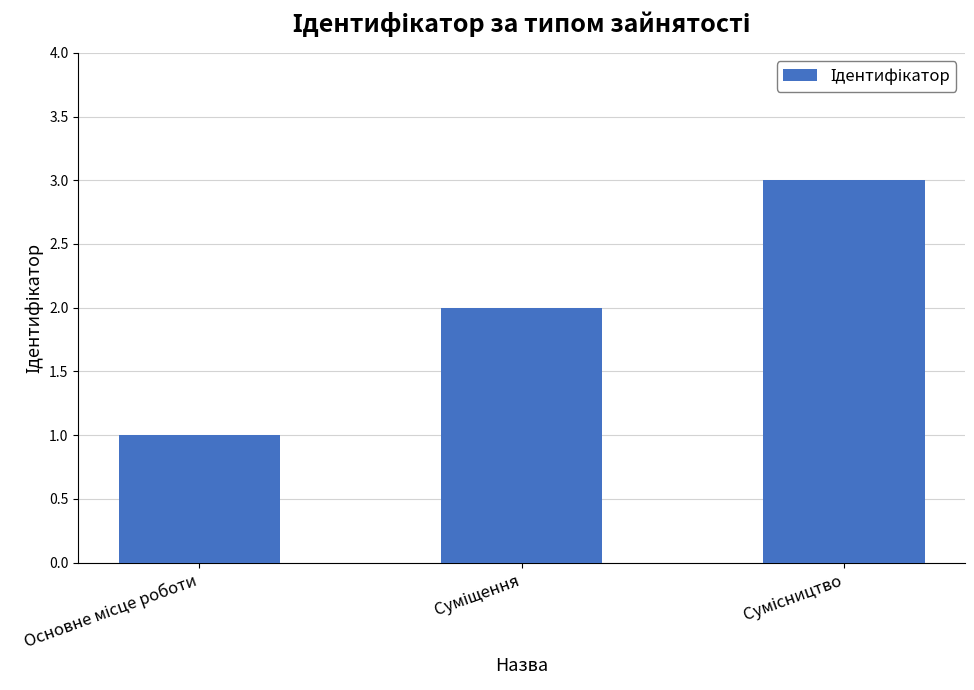

What is the smallest value displayed?

1